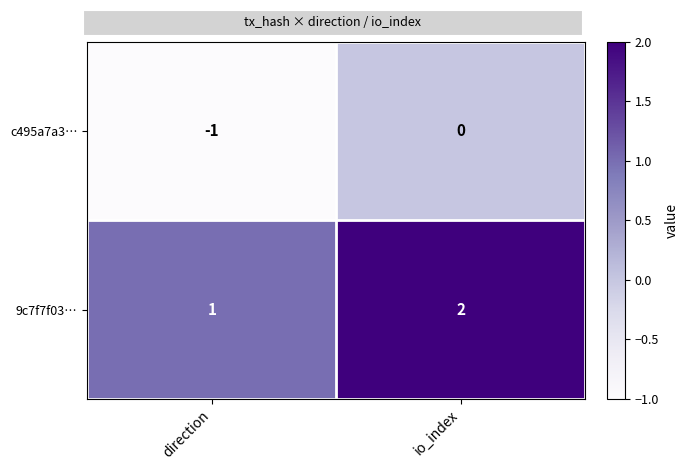

At which category is the sum across all series the highest?

io_index